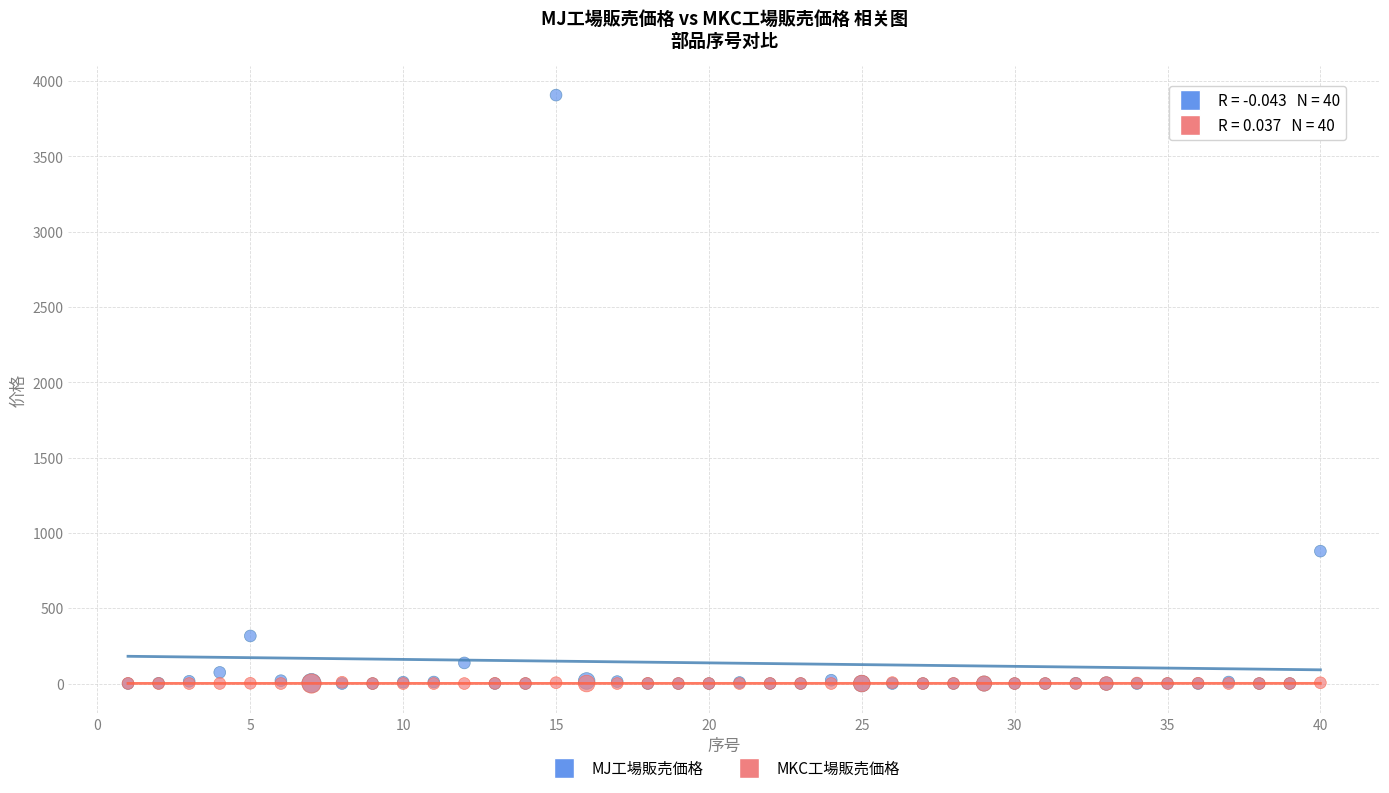

Across all series, what Y value is closest to 1953?

879.0